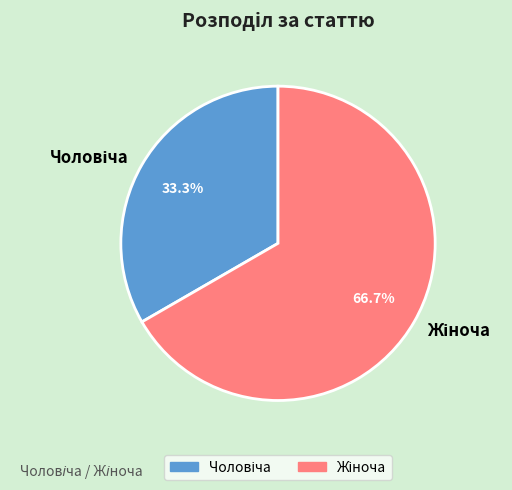

Does any single category account for the majority?

Yes